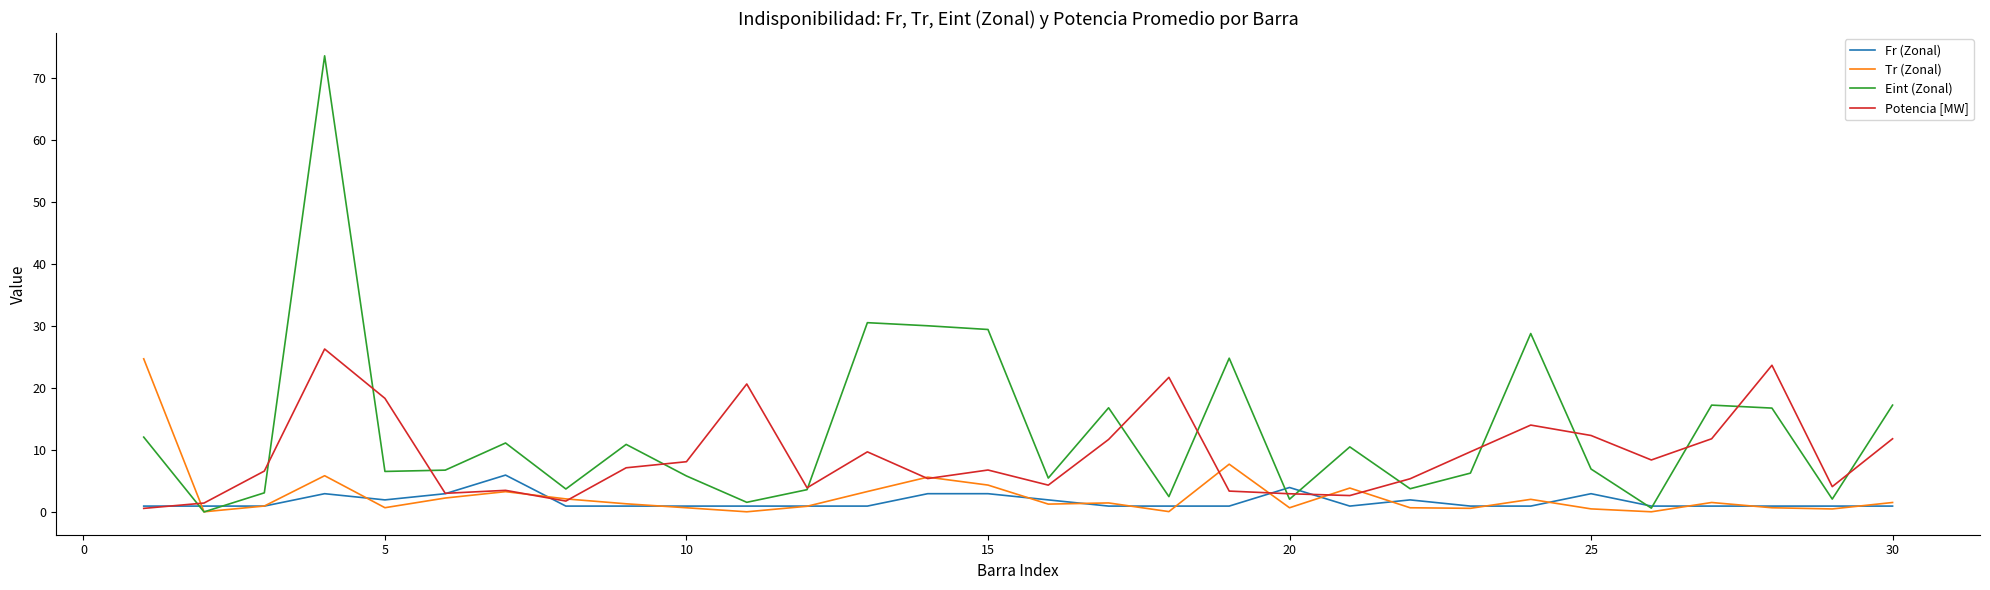

True or false: Eint (Zonal) and Tr (Zonal) cross at least once.

True